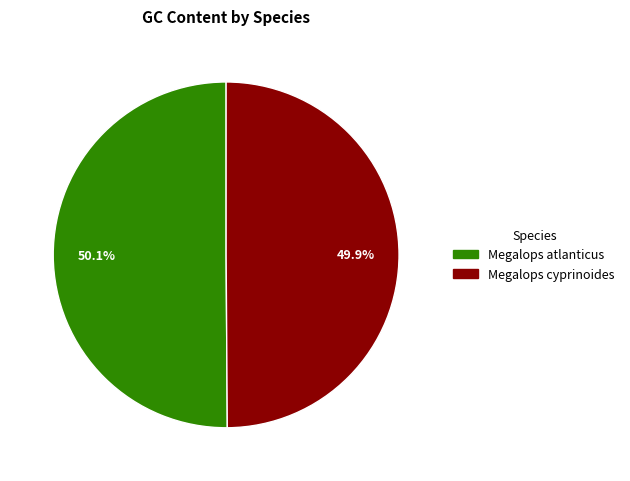

What percentage is the Megalops cyprinoides slice, to the nearest percent?

50%